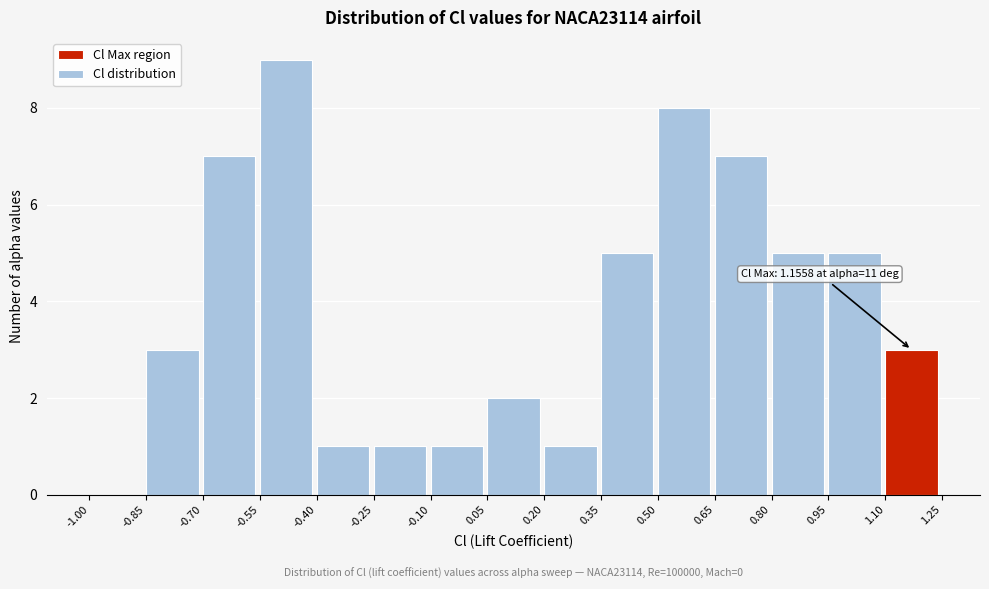

Over which range of the x-axis is the bar tallest?

-0.55 to -0.40